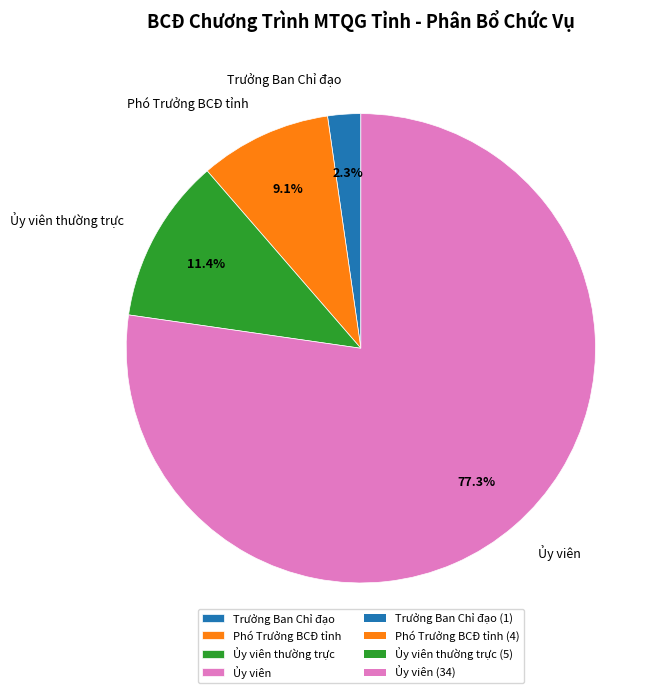

Rank the categories by value from lowest to highest.

Trưởng Ban Chỉ đạo, Phó Trưởng BCĐ tỉnh, Ủy viên thường trực, Ủy viên